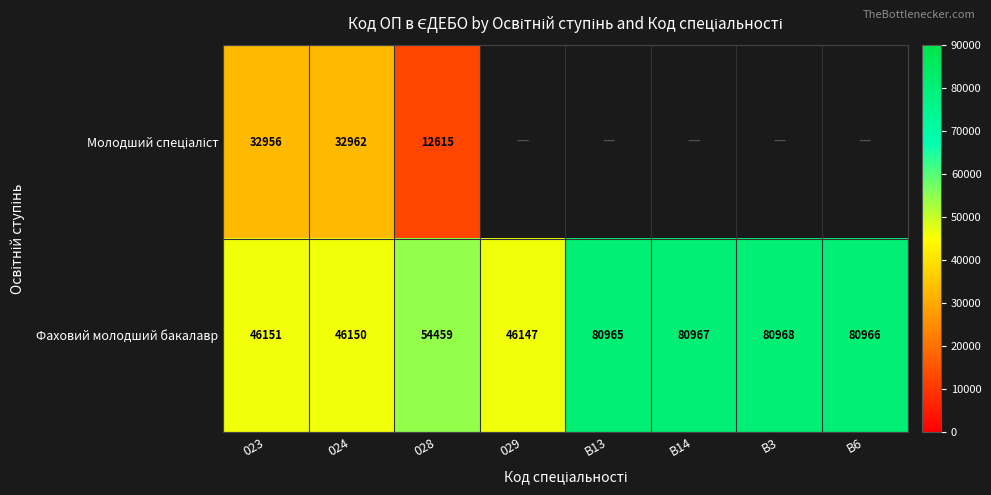

What is the maximum value shown in the chart?

80968.0